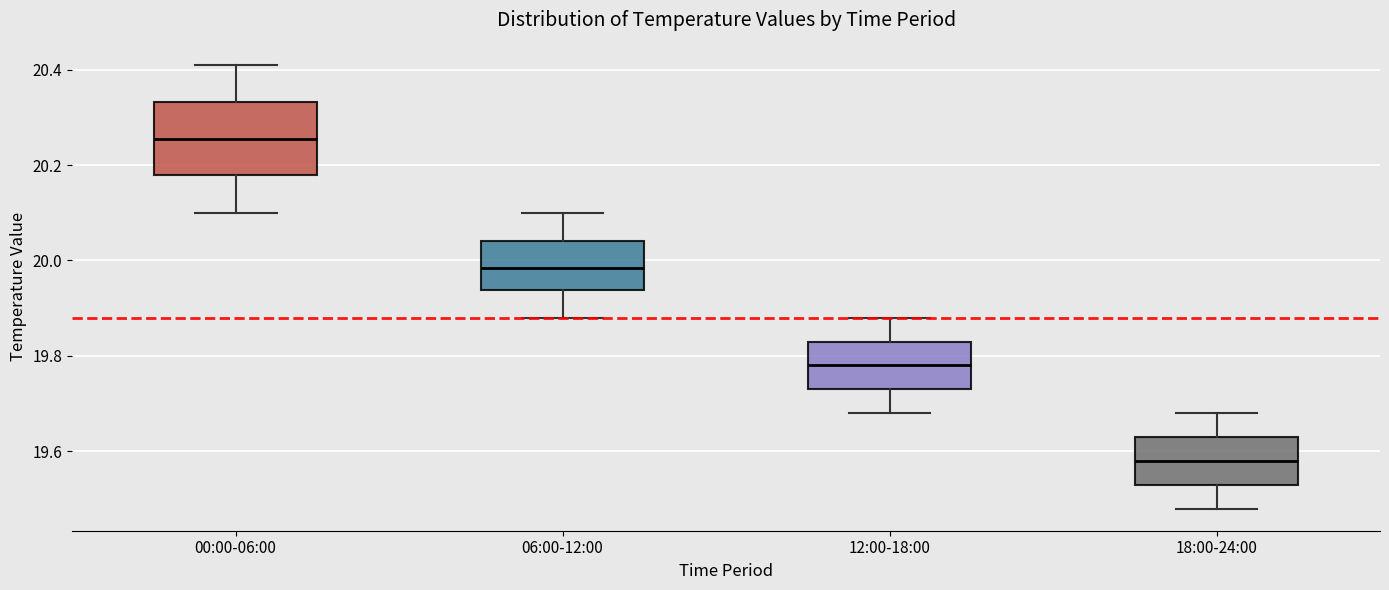

Which box's median line is the lowest?

18:00-24:00